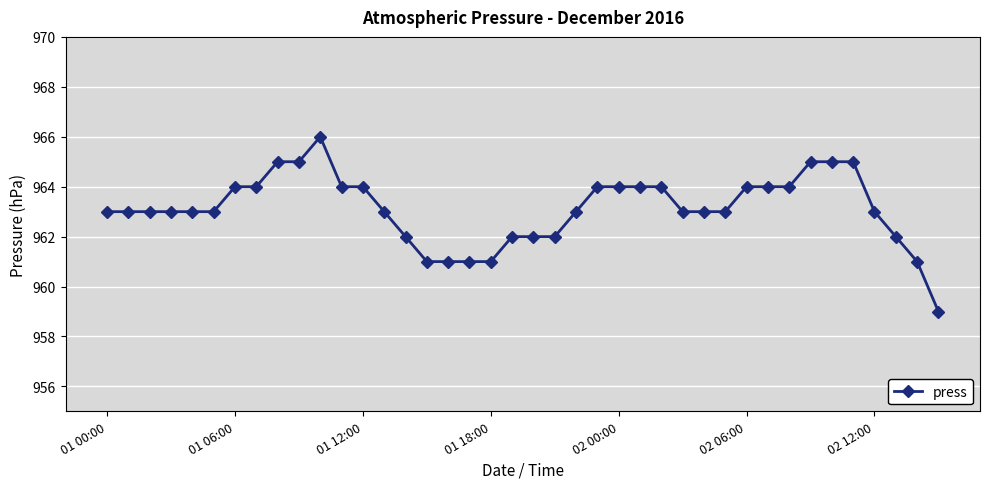

What is the average value?

963